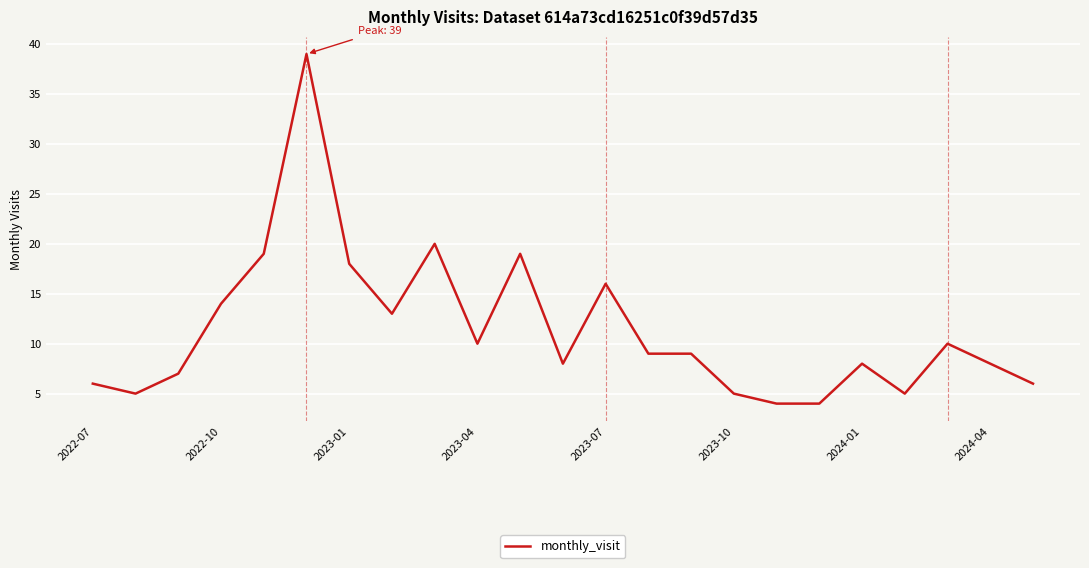

What is the minimum value shown in the chart?

4